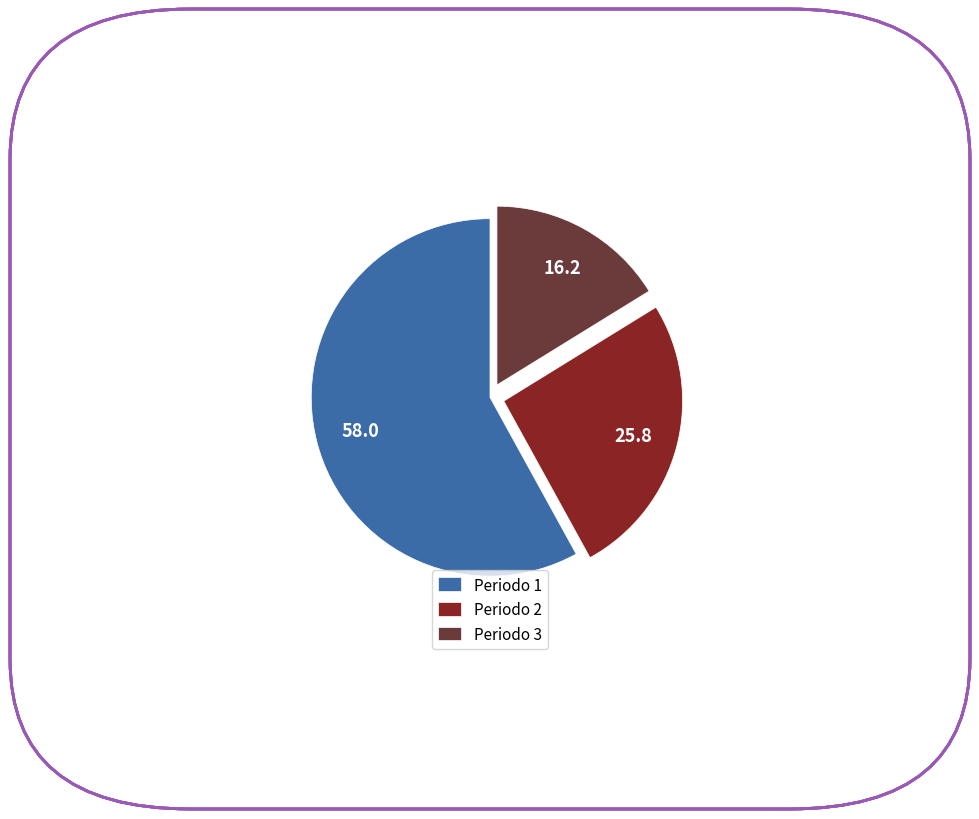

Do Periodo 1 and Periodo 2 together represent more than half of the pie?

Yes